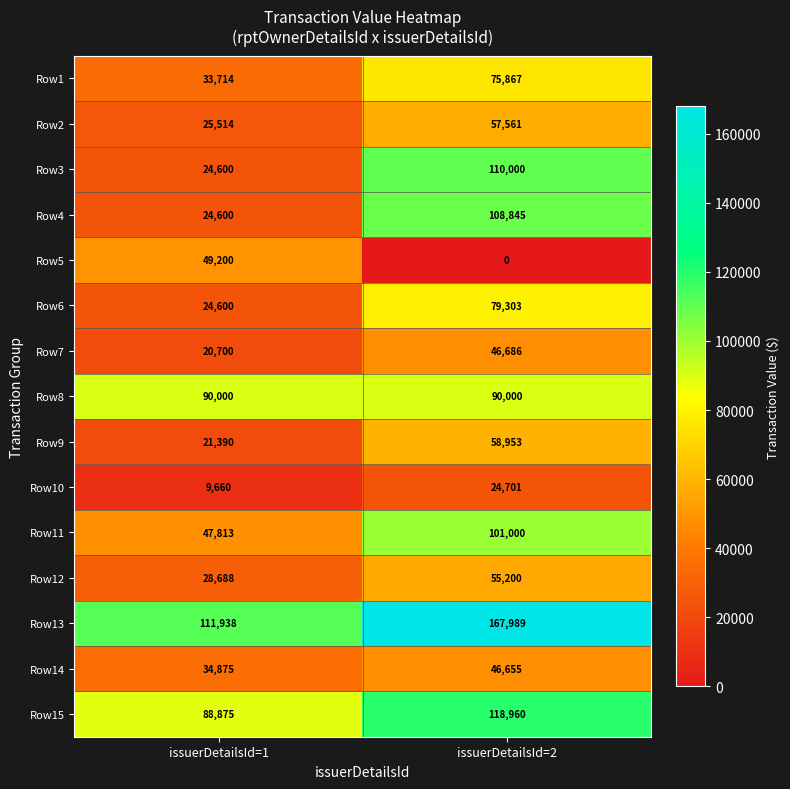

True or false: Row1 has a value of 33714 at issuerDetailsId=1.

True